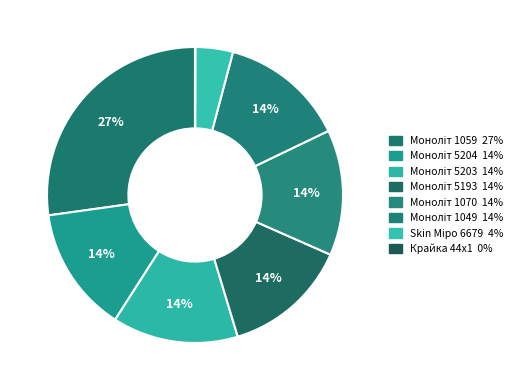

To the nearest percent, what percentage of the pie is Моноліт 1059?

27%